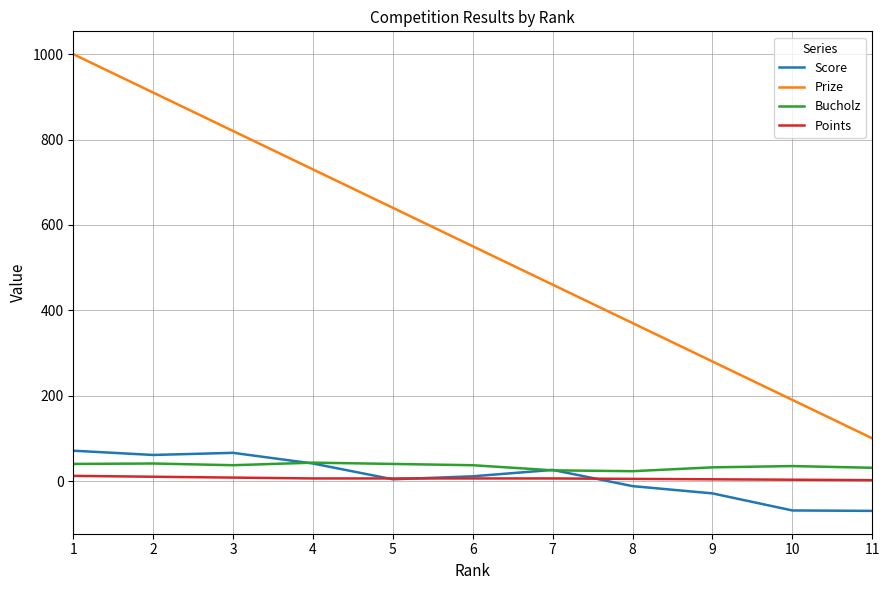

What is the lowest value of the Score series?

-70